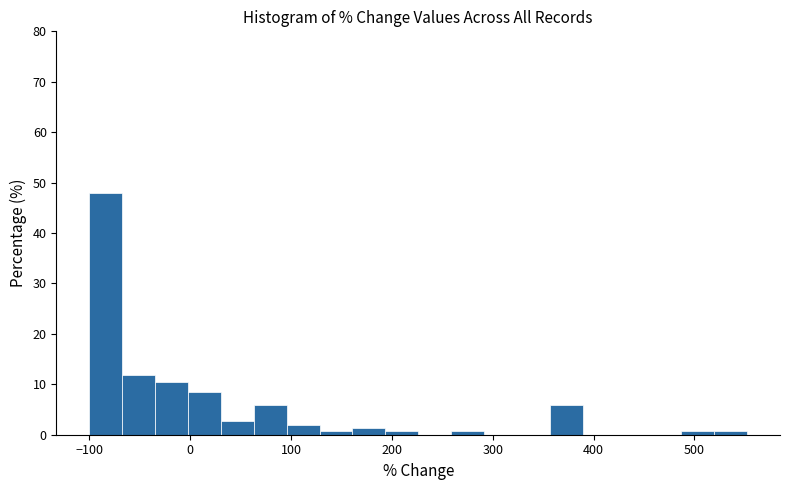

Read against the x-axis, roughly where is the centre of the tallest bar?

-80